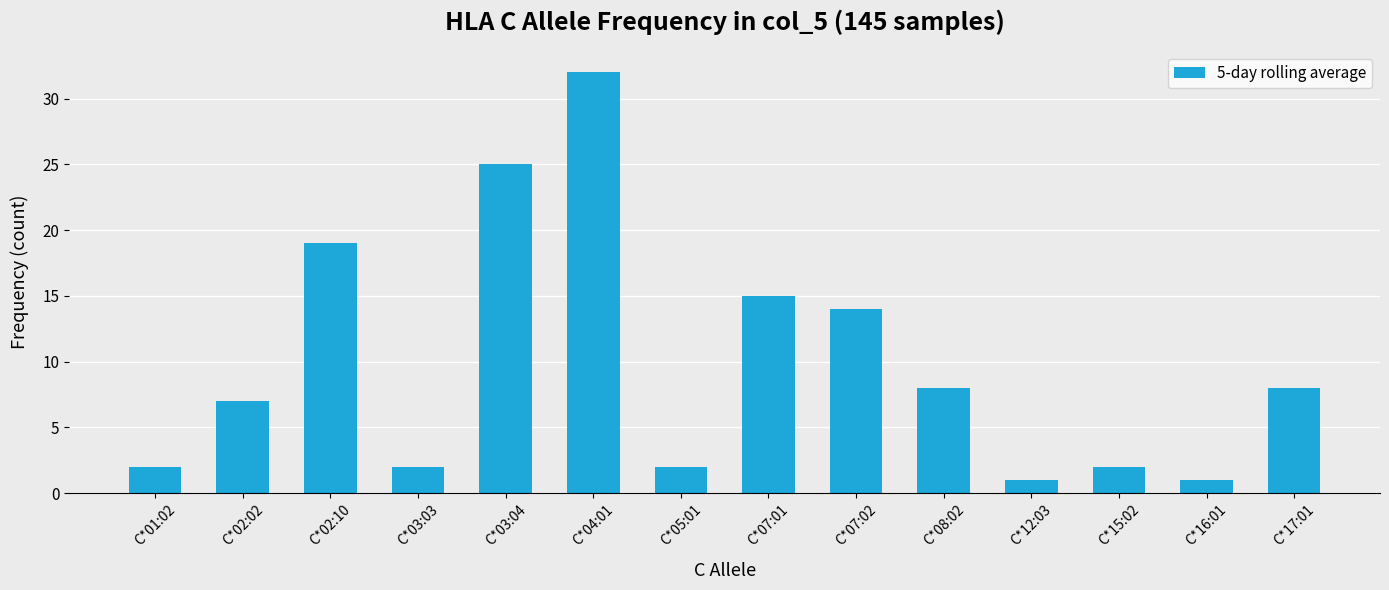

Where does the data first go above 8?

C*02:10